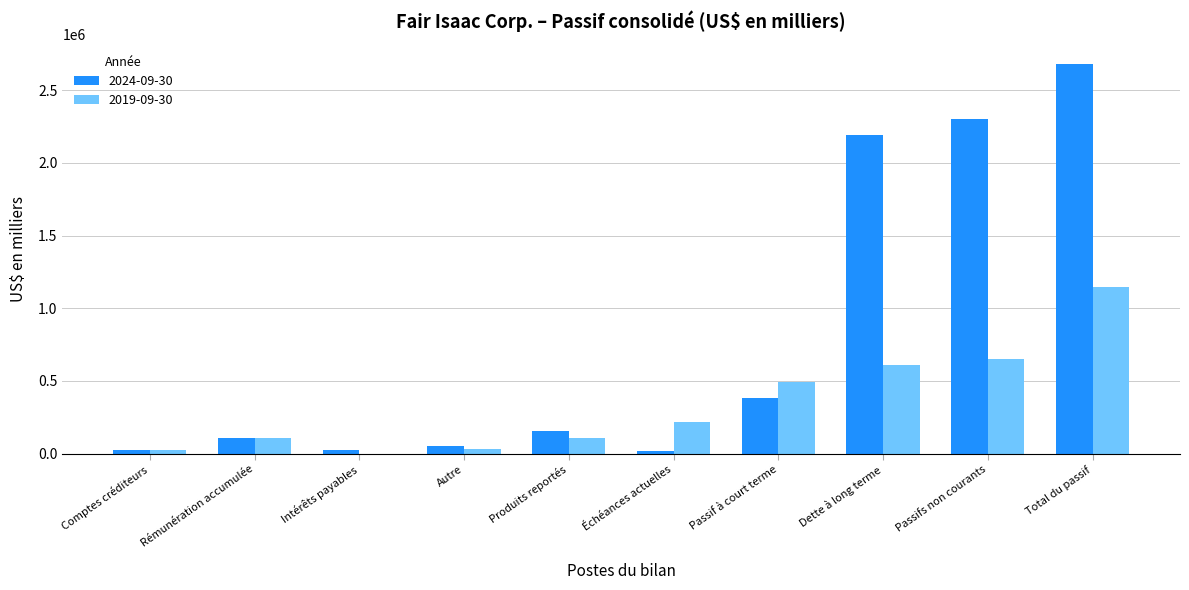

How many groups of bars are there?

10